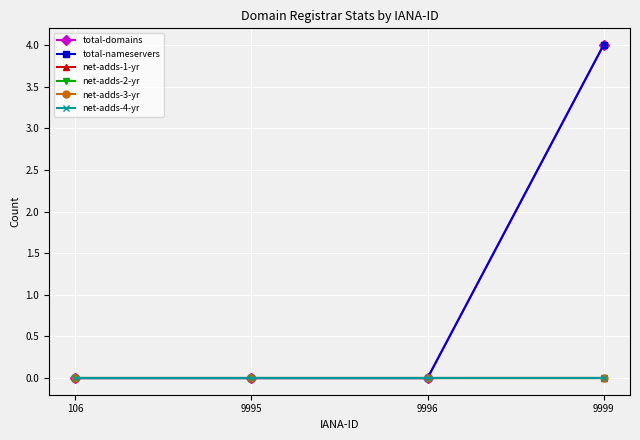

Is this an area chart (filled region under the line)?

No